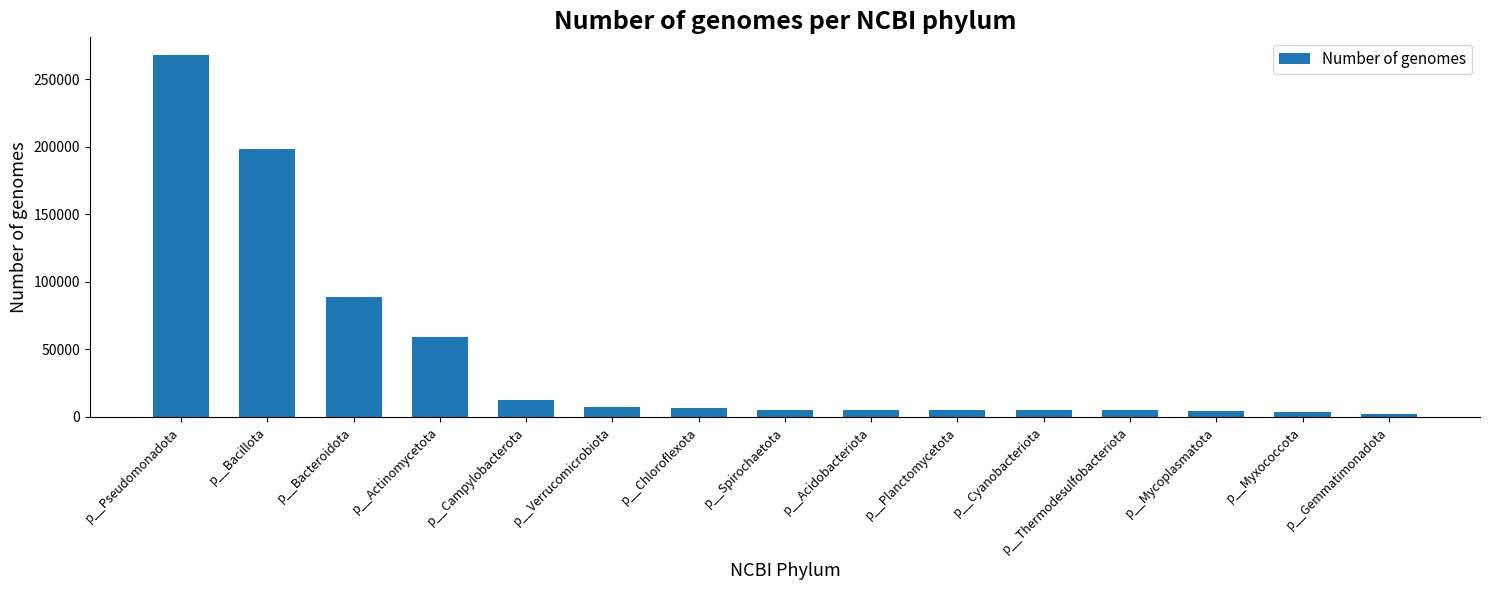

What is the average value?

44944